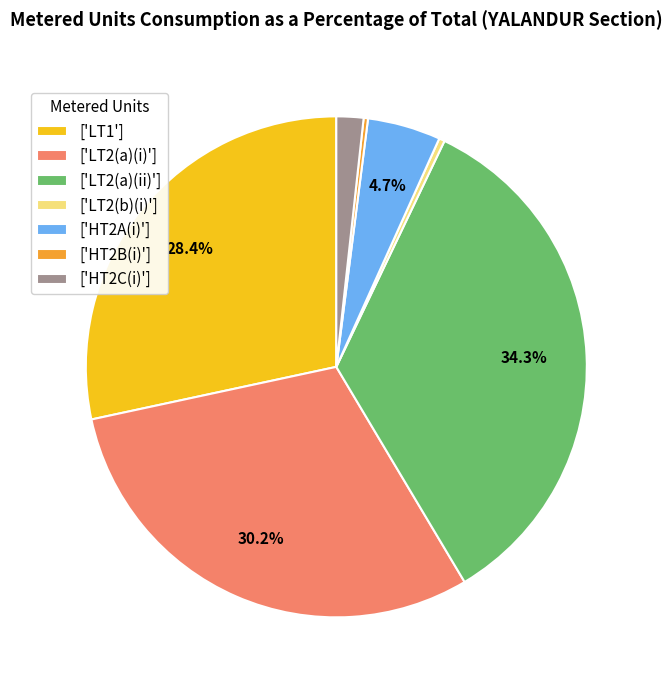

Between ['HT2A(i)'] and ['LT2(a)(ii)'], which is larger?

['LT2(a)(ii)']